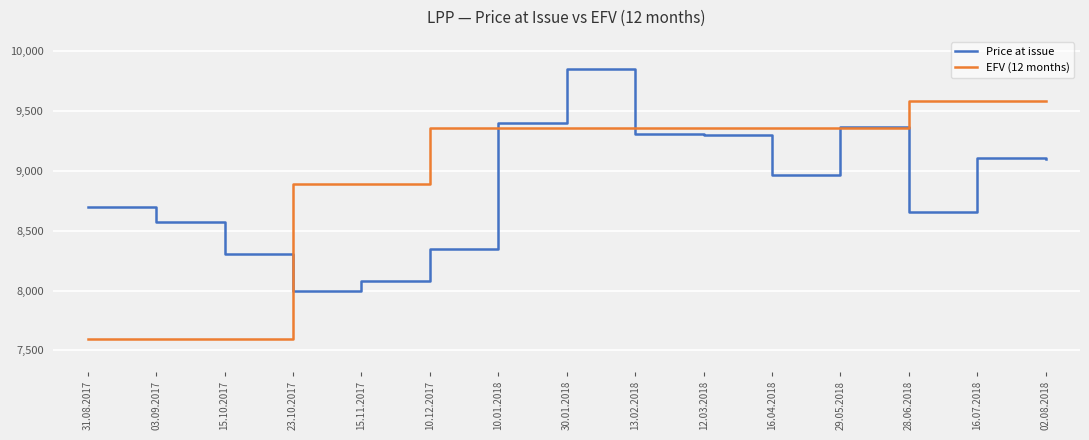

True or false: EFV (12 months) has a value of 9588.0 at 02.08.2018.

True